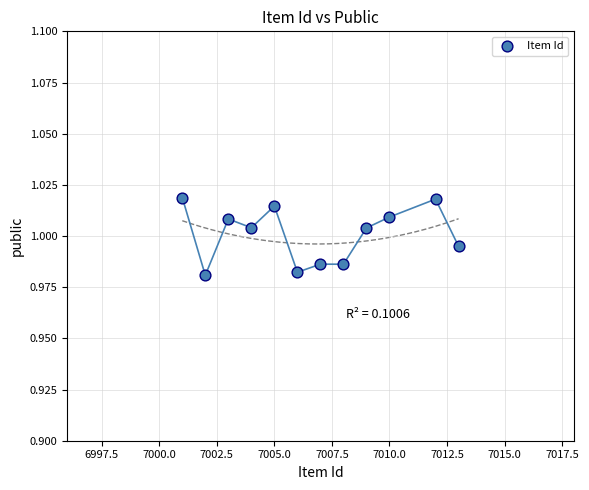

What is the average X value?

7006.7